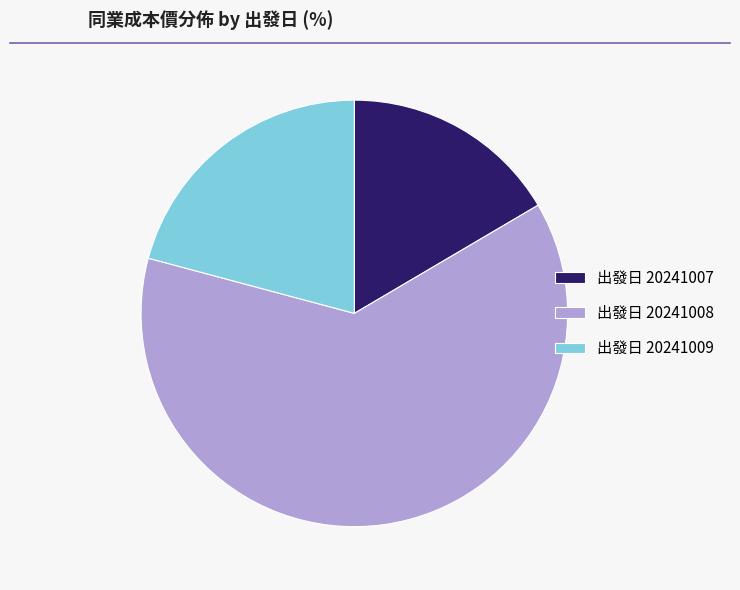

Count the number of slices in the pie.

3